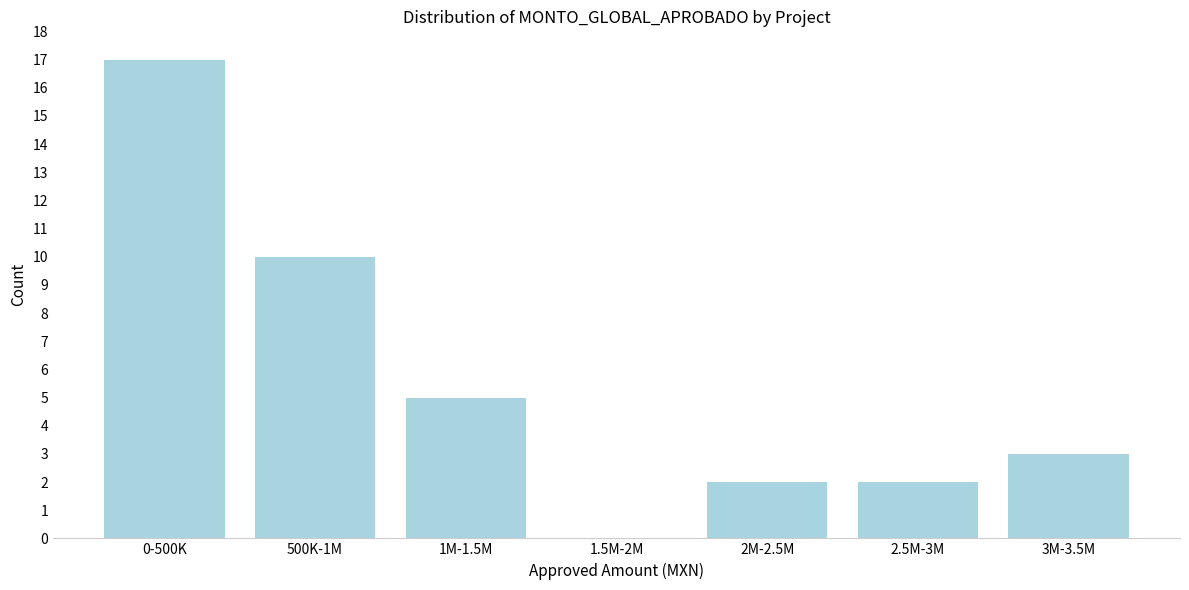

Reading left to right, extract all data points from this chart.

0-500K=17	500K-1M=10	1M-1.5M=5	1.5M-2M=0	2M-2.5M=2	2.5M-3M=2	3M-3.5M=3